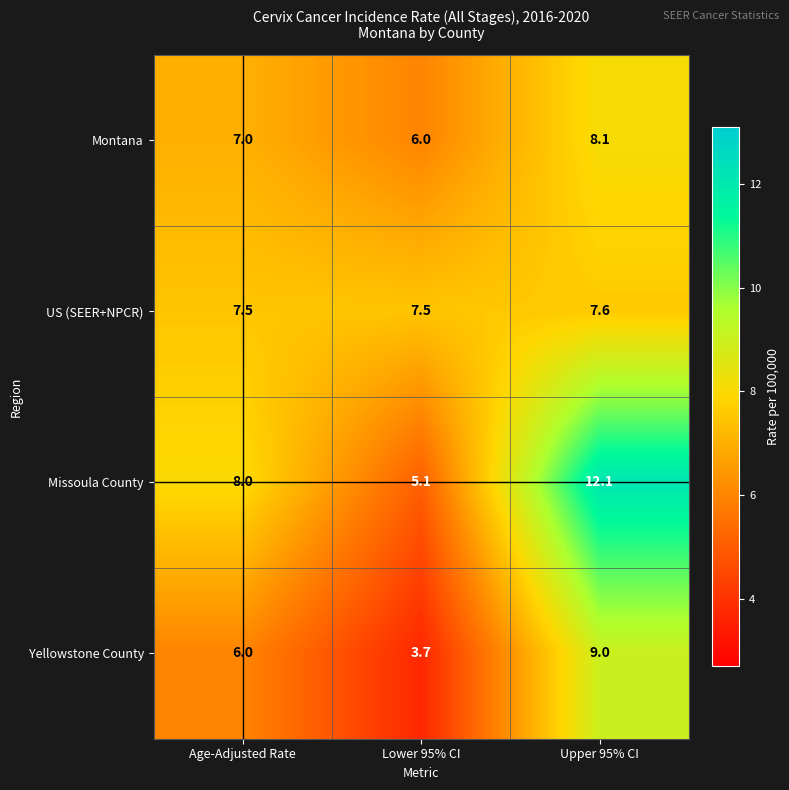

What is the lowest value of the Montana series?

6.0